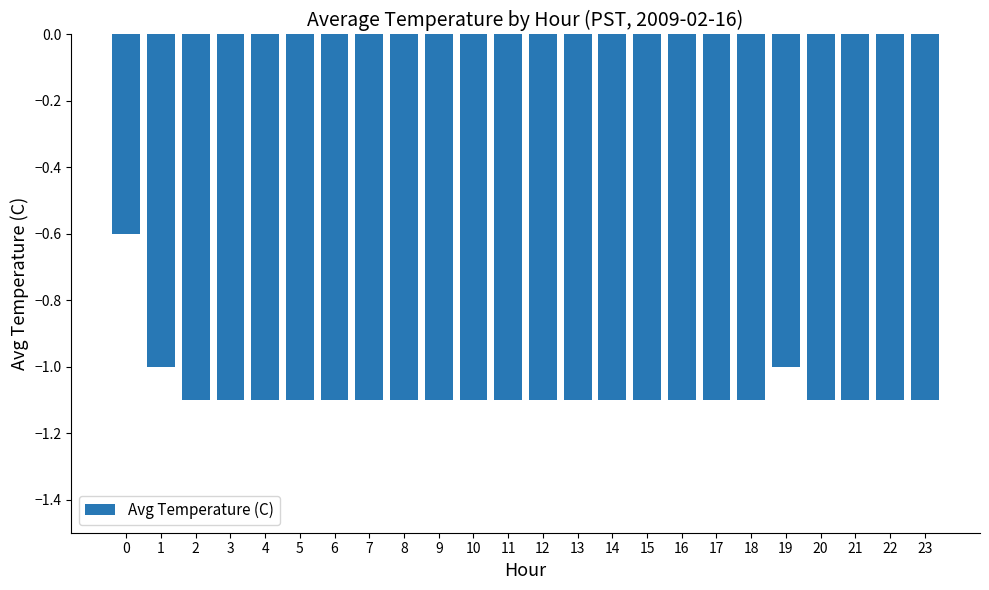

What is the approximate value at 1?

-1.0